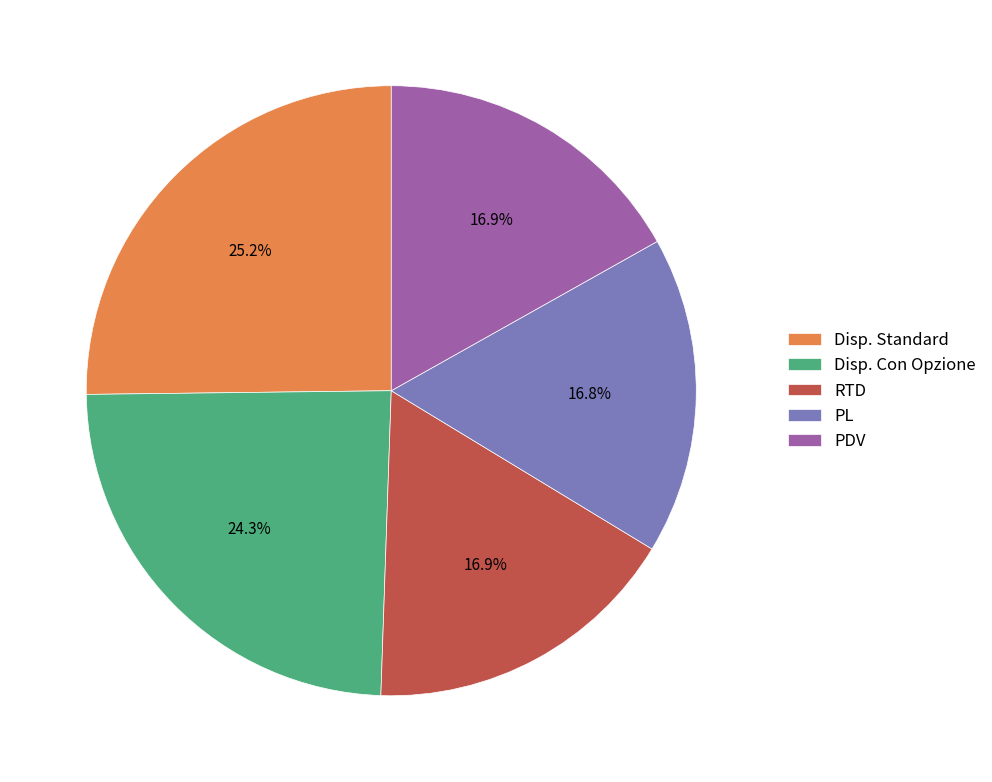

How many segments does this pie chart have?

5